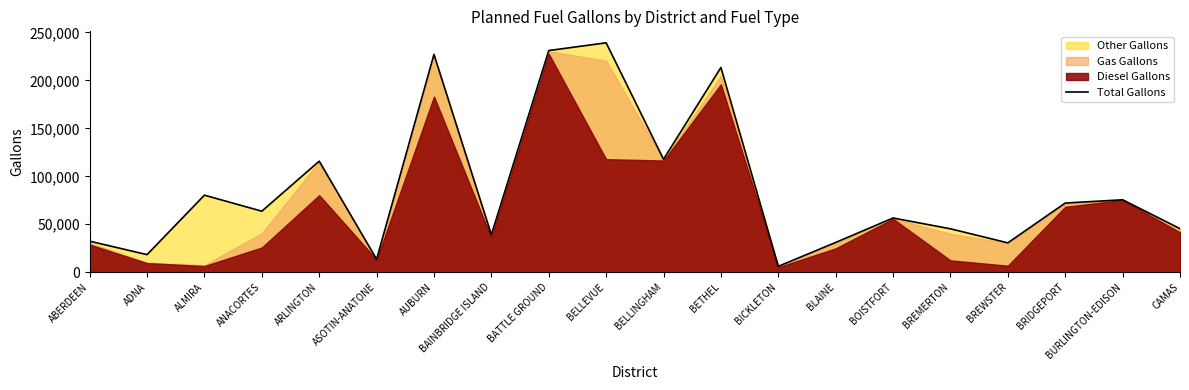

Read the Total Gallons value at BATTLE GROUND.

231085